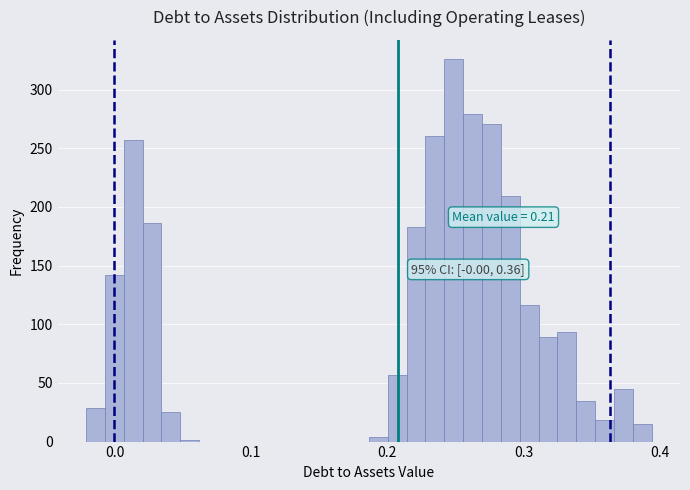

Read against the x-axis, roughly where is the centre of the tallest bar?

0.25